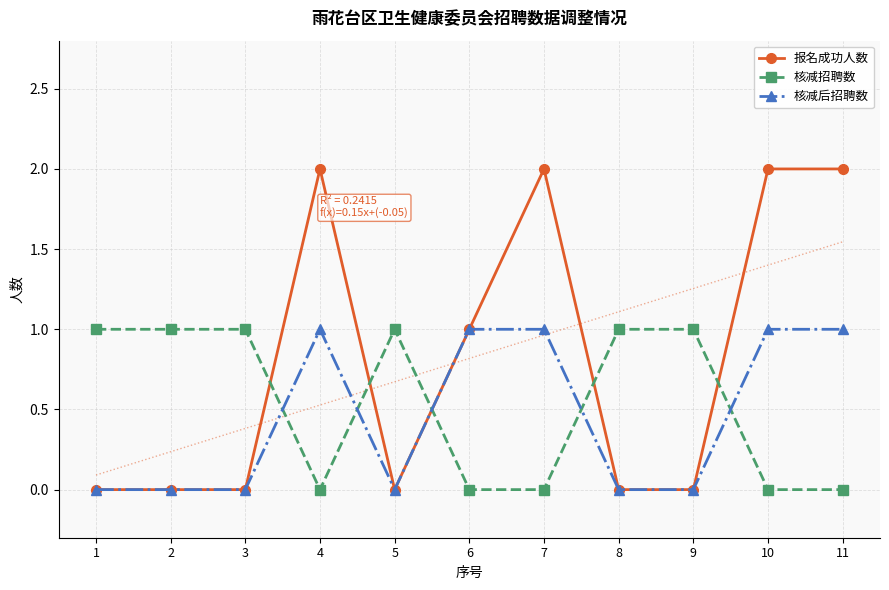

True or false: 核减招聘数 has more than 1 interior local peaks.

False